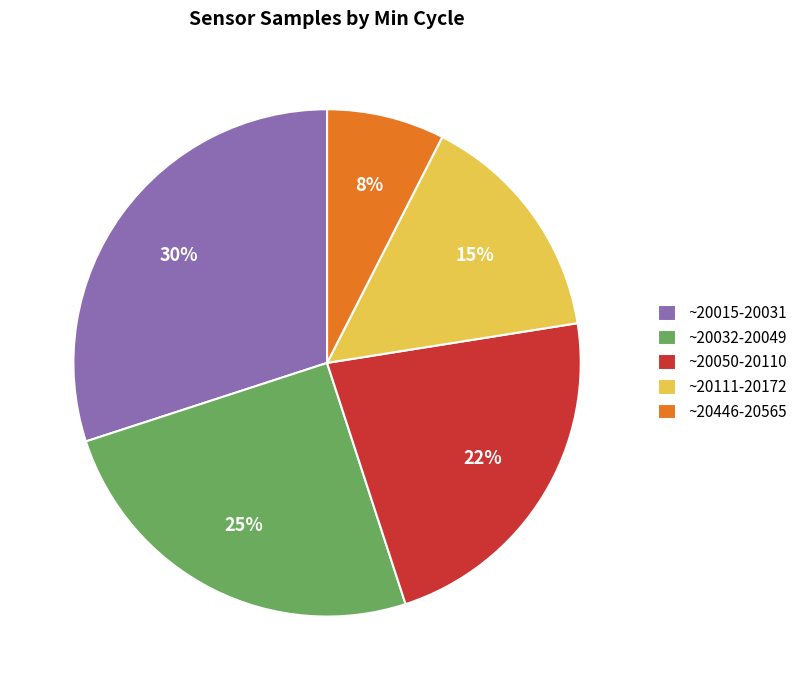

Which category has the biggest portion of the pie?

~20015-20031